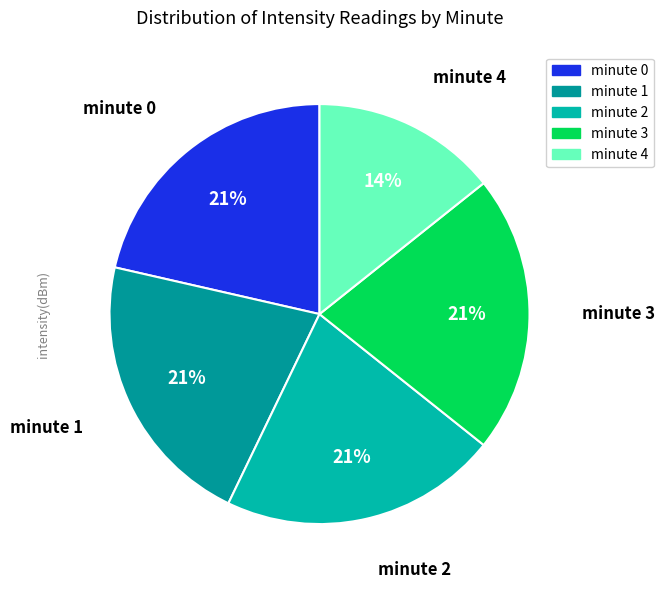

Is it true that minute 1 is 12% of the pie?

False